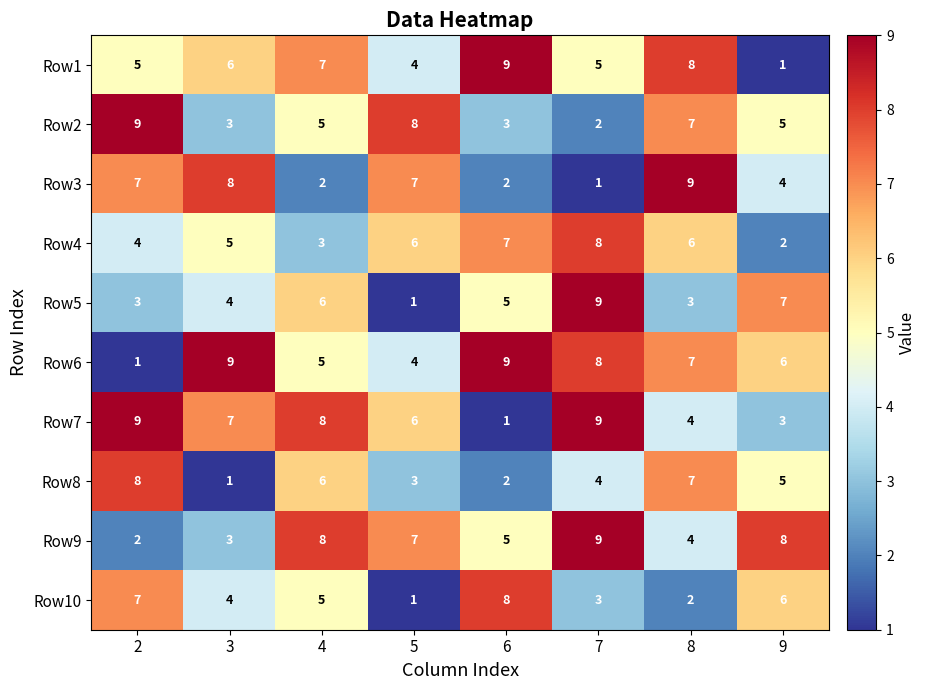

What is the sum of all Row9 values?

46